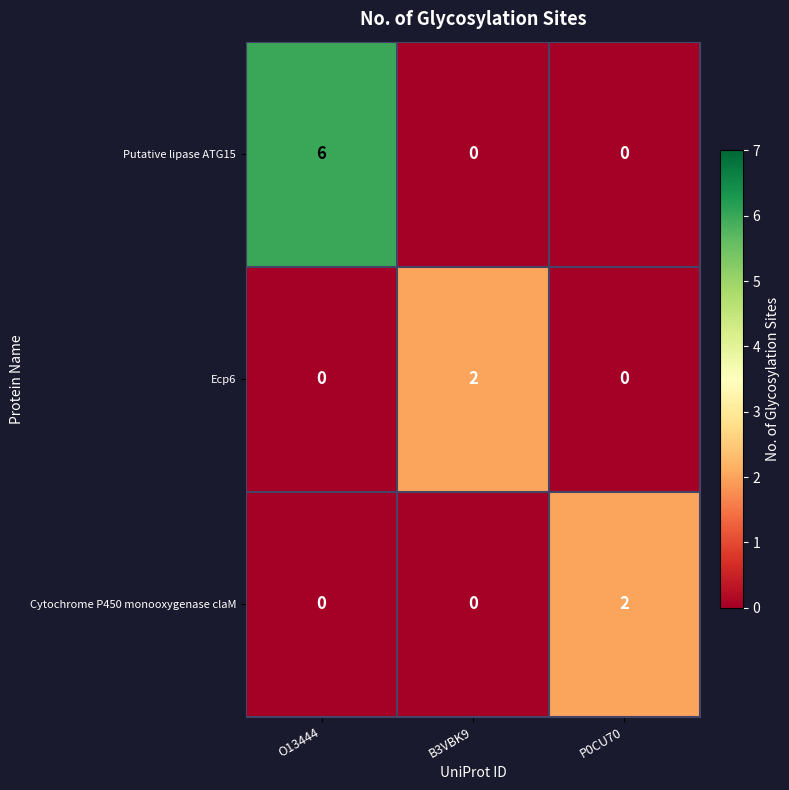

Count the Ecp6 values in the range 0 to 2.

3